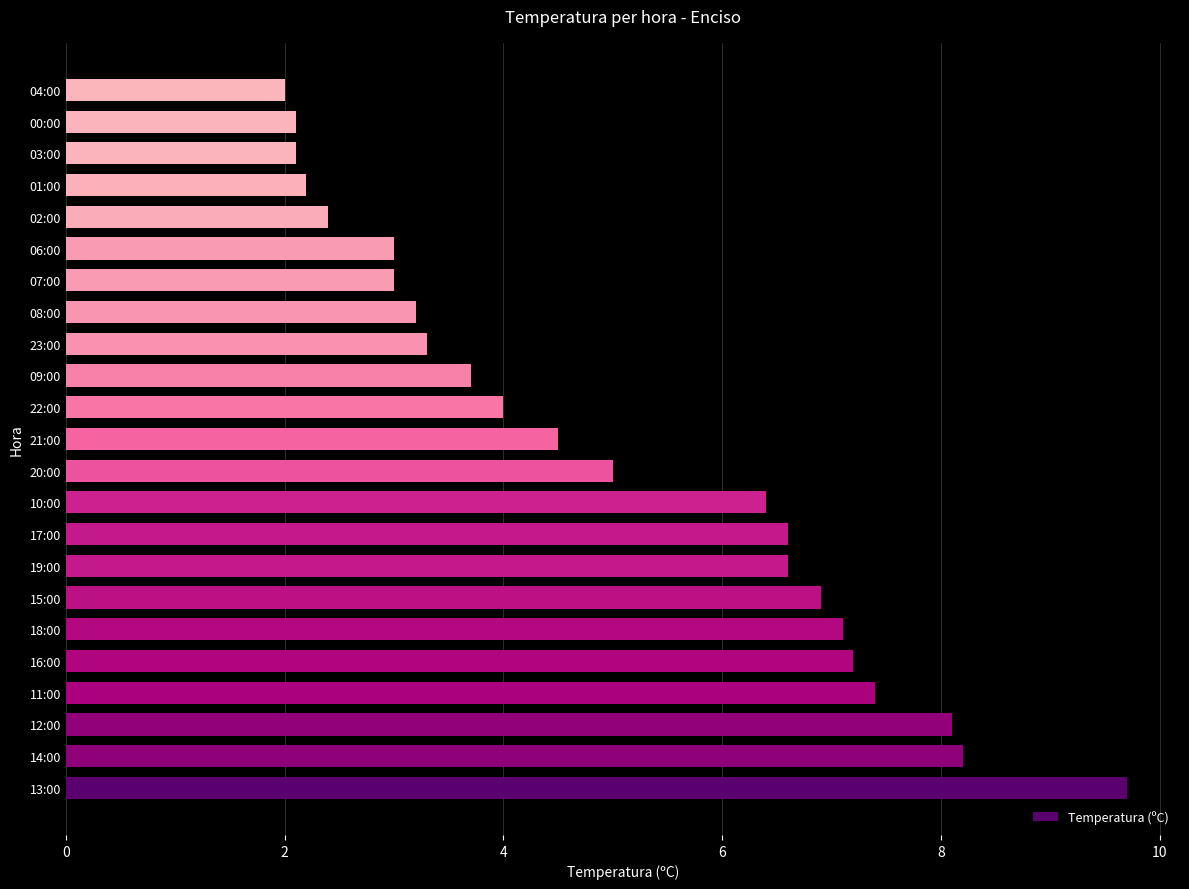

True or false: the data shows 0.9 at 06:00.

False